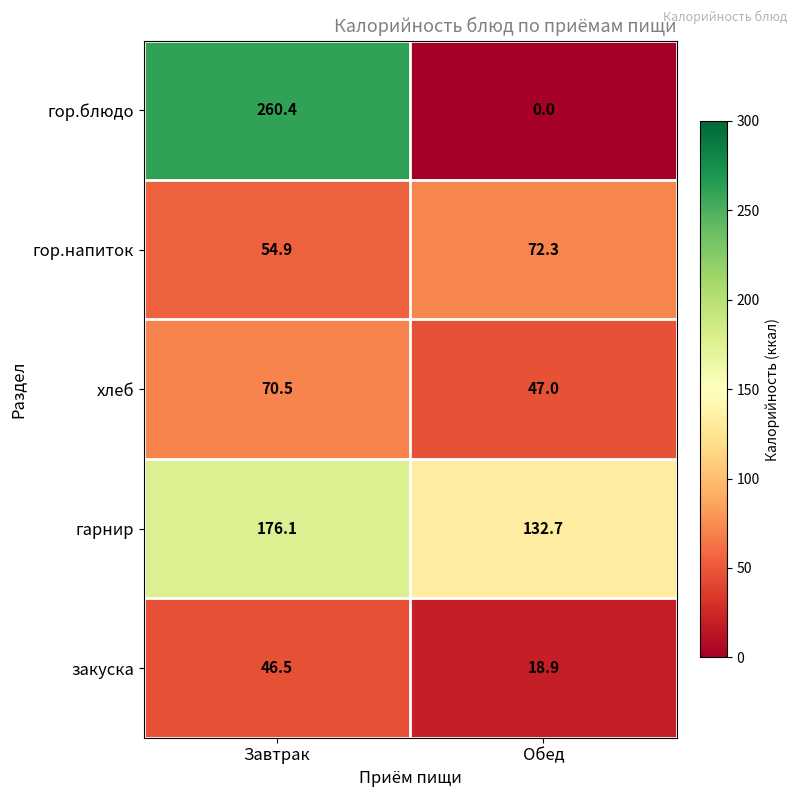

Which label corresponds to the smallest value in the chart?

Обед